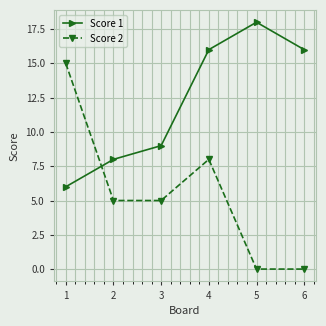

What is the total value across all series at 1?

21